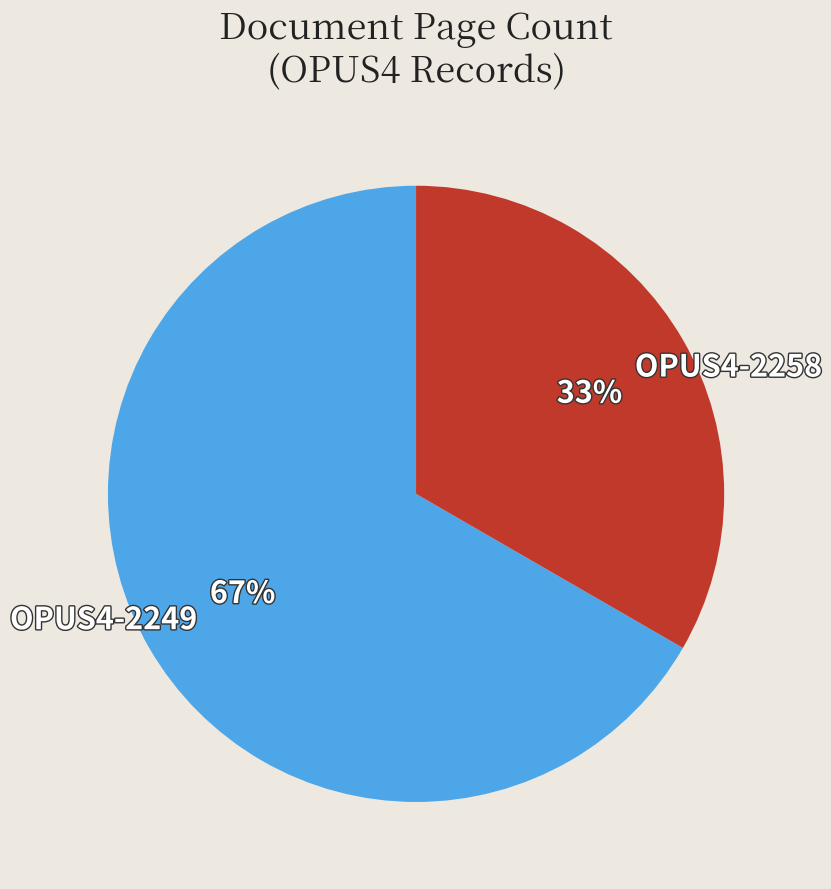

What percentage is the OPUS4-2258 slice, to the nearest percent?

33%